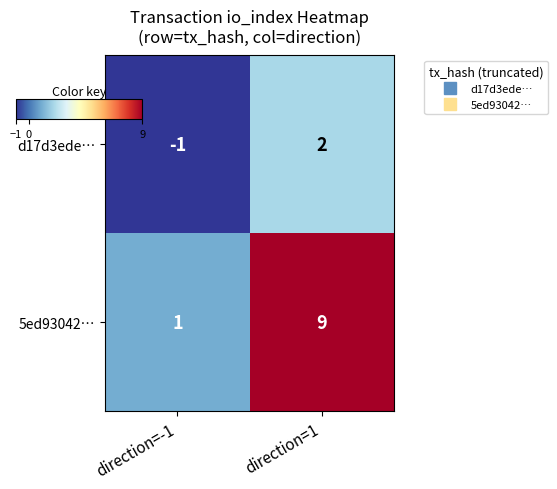

Between direction=-1 and direction=1, which series saw the biggest shift?

5ed93042…